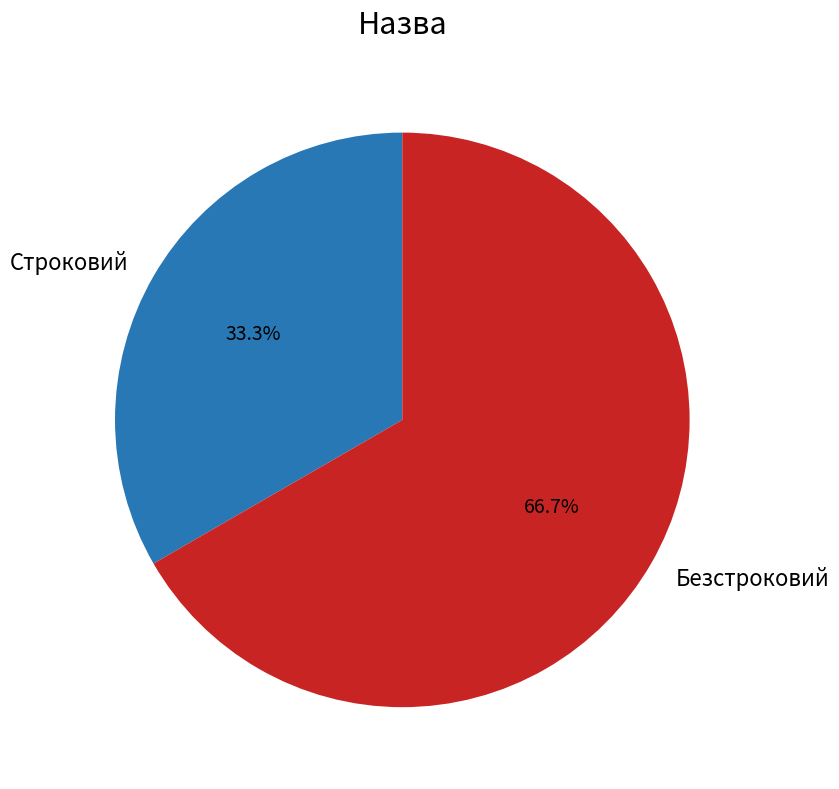

How much of the chart is everything except Строковий?

66.7%